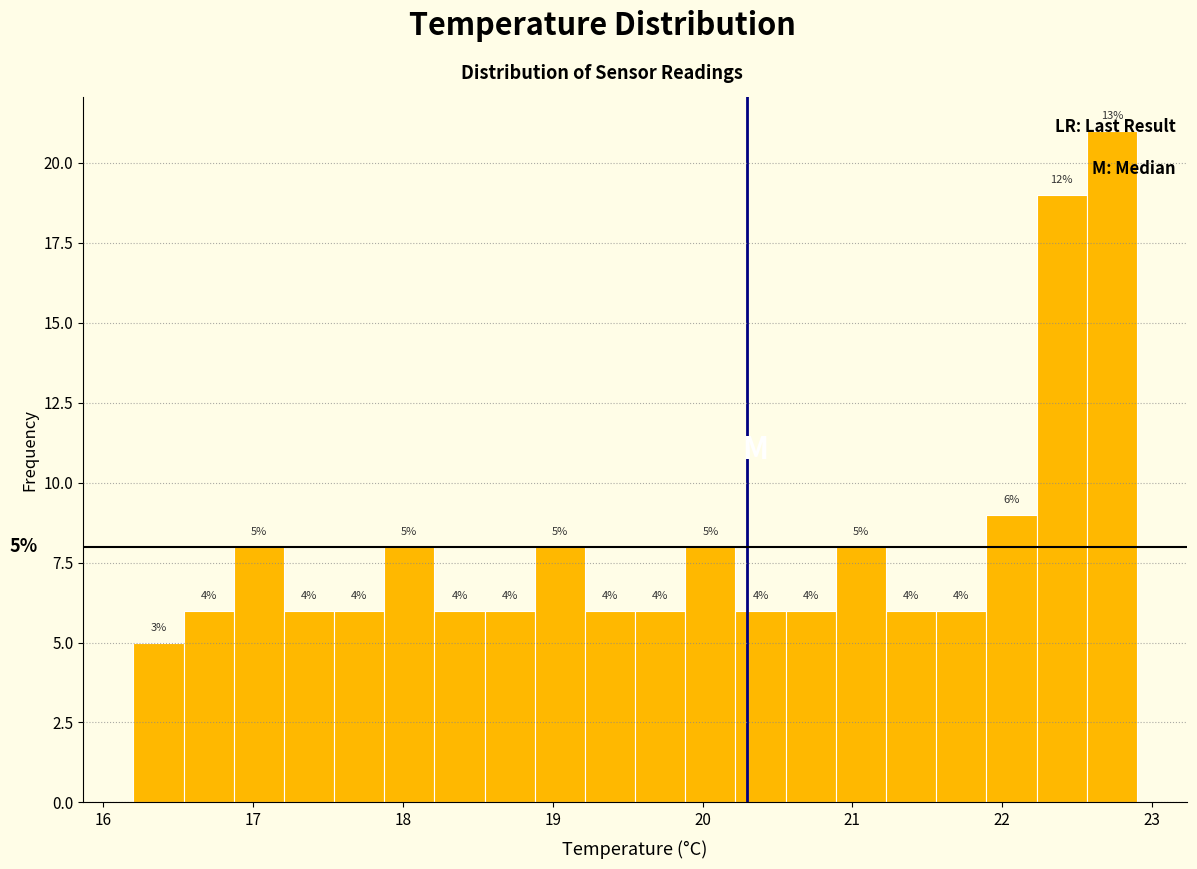

Around what value on the x-axis is the tallest bar? Give the approximate position of its centre, as read against the axis.

22.7